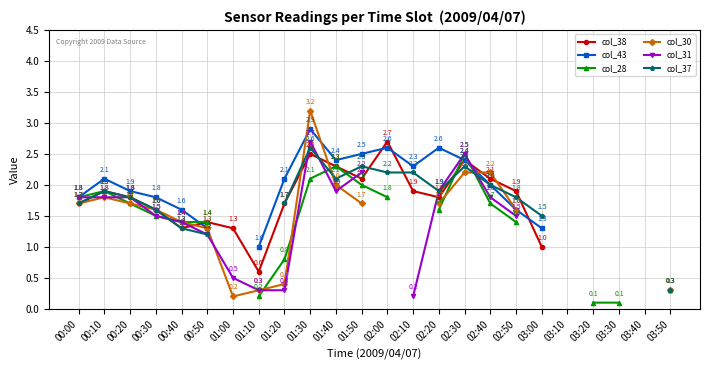

Where does the col_43 series first go above 2?

00:10